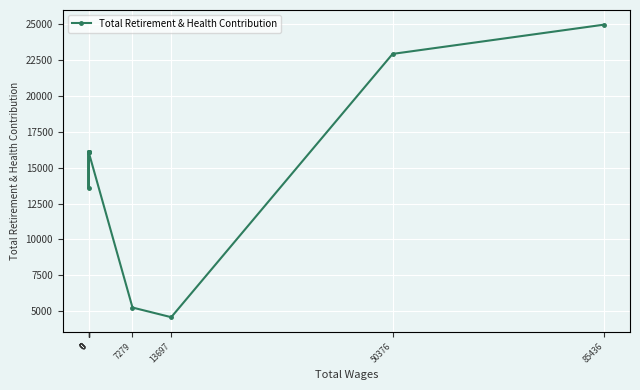

How many interior local valleys (lower than both neighbors) does the data have?

2